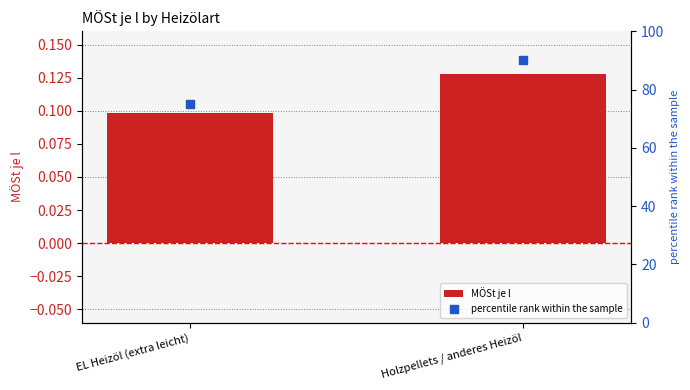

At which category is the sum across all series the highest?

Holzpellets / anderes Heizöl